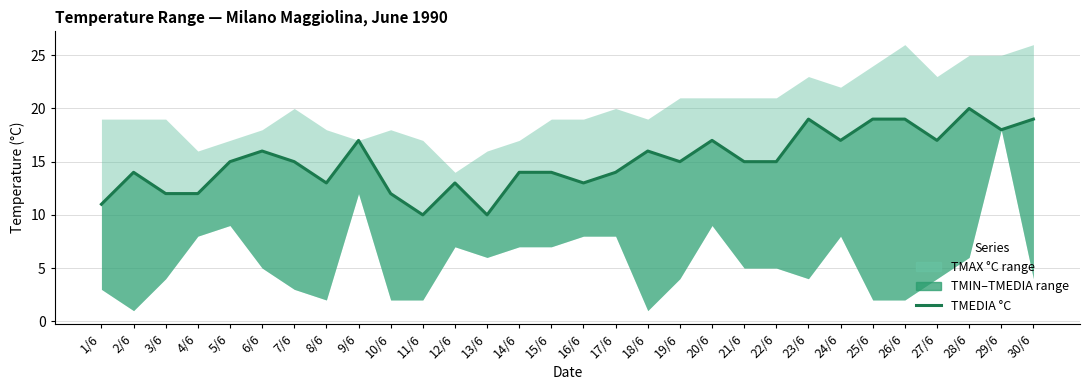

Rank the categories by value from highest to lowest.

28/6, 23/6, 25/6, 26/6, 30/6, 29/6, 9/6, 20/6, 24/6, 27/6, 6/6, 18/6, 5/6, 7/6, 19/6, 21/6, 22/6, 2/6, 14/6, 15/6, 17/6, 8/6, 12/6, 16/6, 3/6, 4/6, 10/6, 1/6, 11/6, 13/6